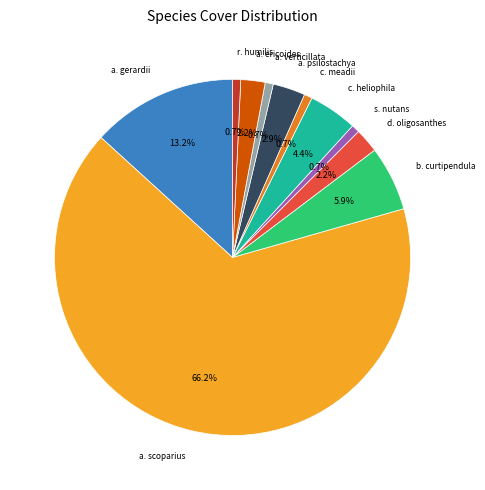

Do d. oligosanthes and a. psilostachya together represent more than half of the pie?

No